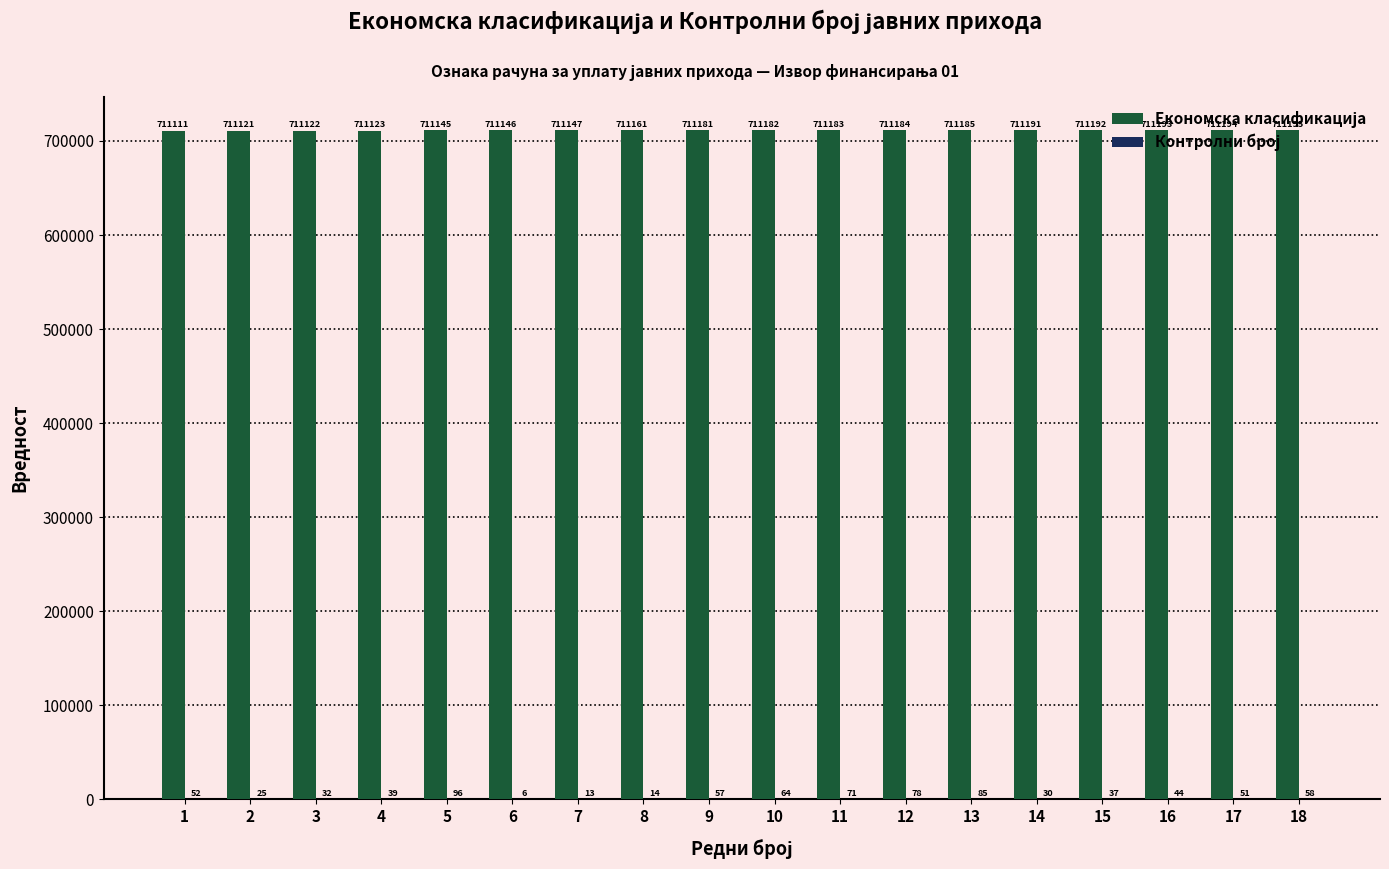

At which category does the chart reach its peak across all series?

18